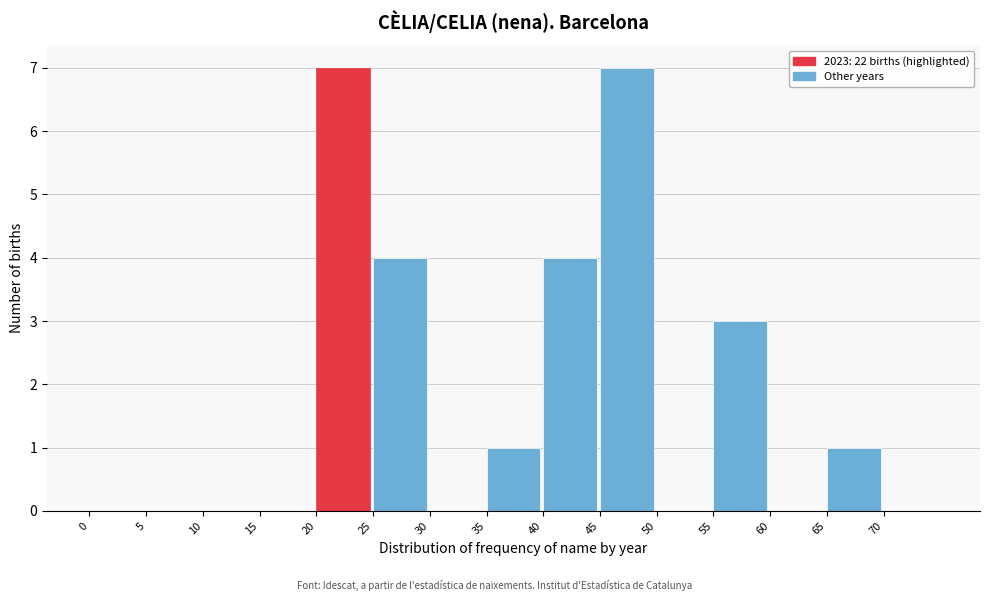

Reading left to right, list every bar in this chart as the range it spans on the x-axis followed by its height. The values are not printed on the chart, so give them approximately, as read against the axis.

0 to 5: 0
5 to 10: 0
10 to 15: 0
15 to 20: 0
20 to 25: 7
25 to 30: 4
30 to 35: 0
35 to 40: 1
40 to 45: 4
45 to 50: 7
50 to 55: 0
55 to 60: 3
60 to 65: 0
65 to 70: 1
70 to 75: 0